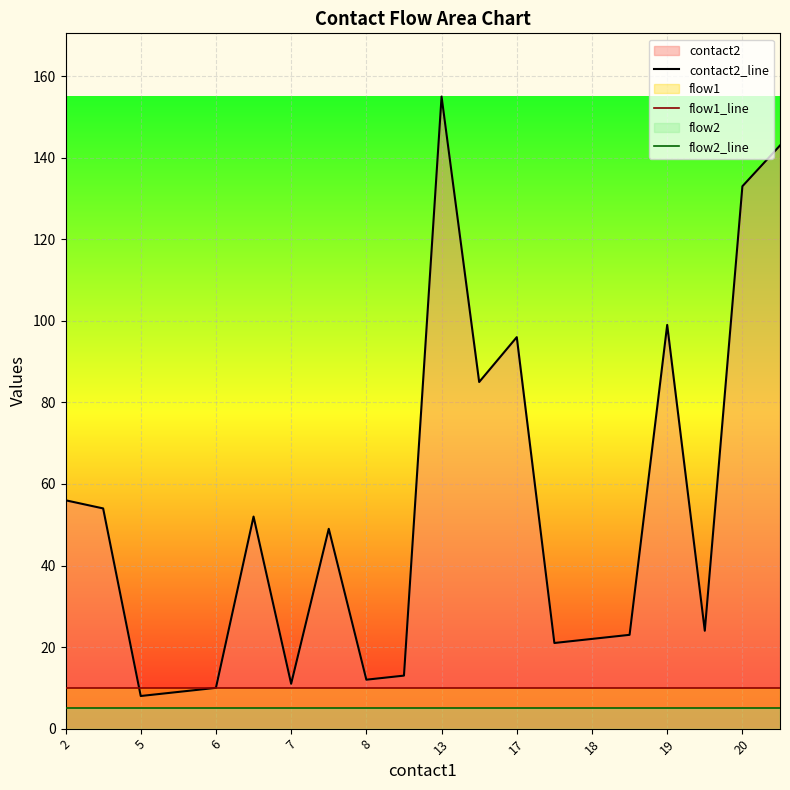

Which label corresponds to the largest value in the chart?

13